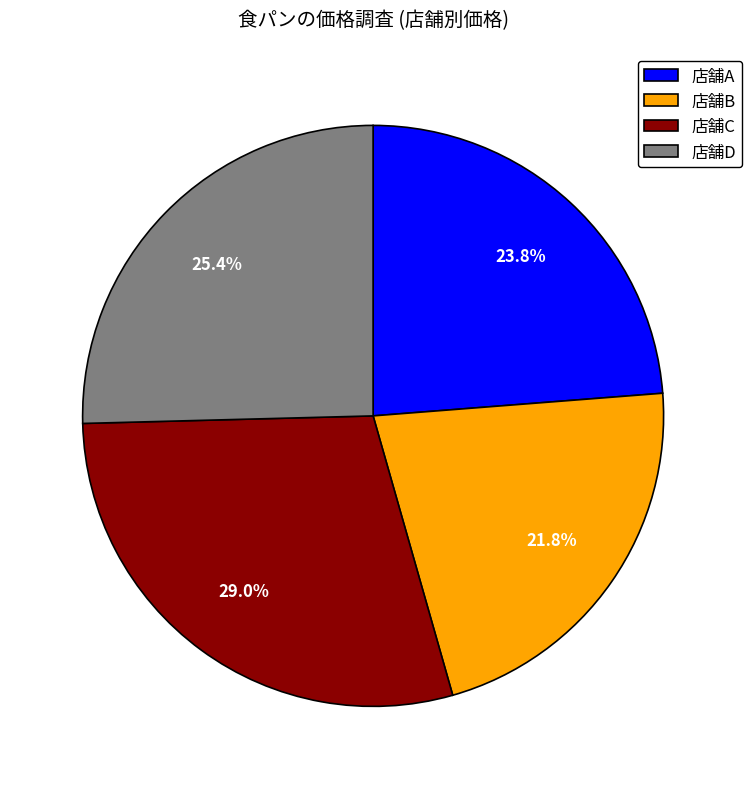

To the nearest percent, what percentage of the pie is 店舗B?

22%